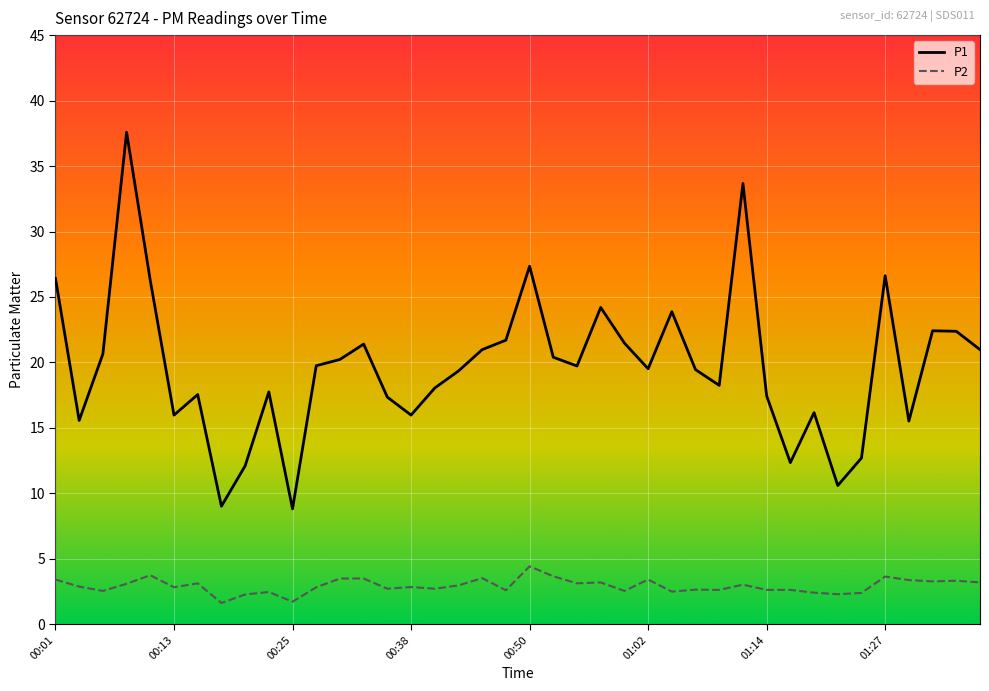

Which series has the widest spread of values?

P1